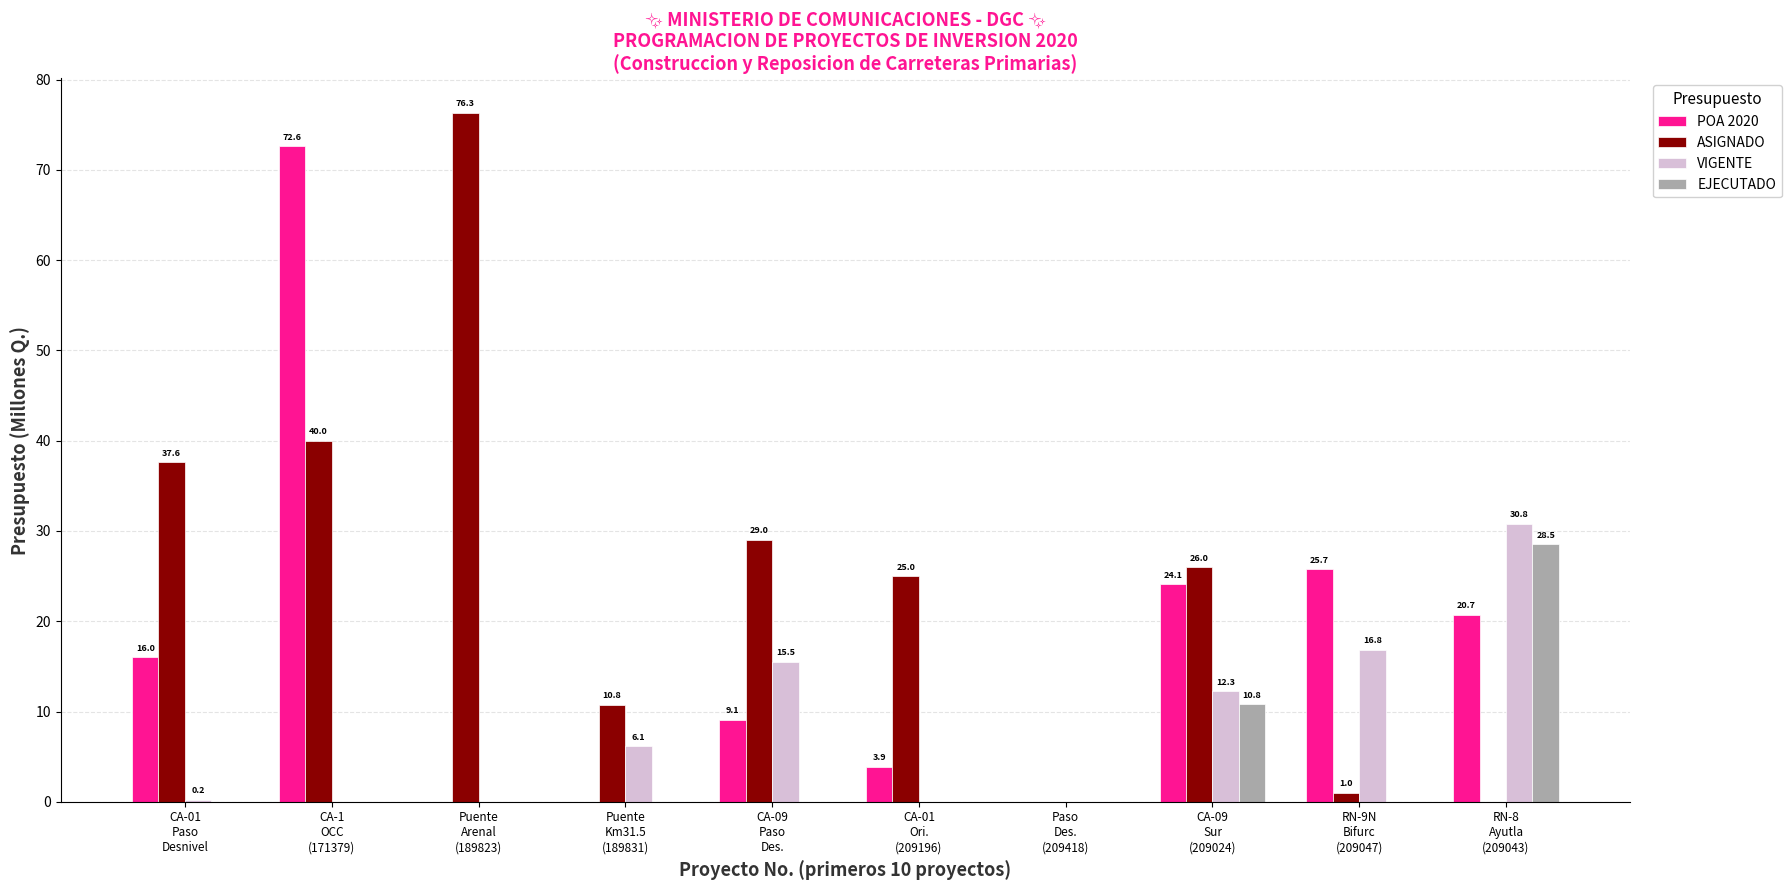

Count the number of data series in this chart.

4